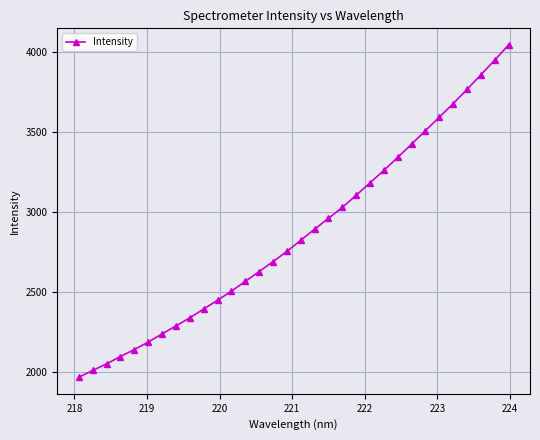

Reading left to right, list all the values displayed in this chart.

1964.9	2006.9	2048.0	2093.9	2137.7	2184.1	2235.4	2285.2	2336.0	2391.3	2445.7	2502.7	2563.9	2624.9	2687.7	2750.9	2820.9	2890.2	2958.0	3026.0	3102.4	3180.2	3257.7	3339.0	3422.2	3506.1	3590.3	3675.3	3763.8	3855.3	3946.9	4042.2